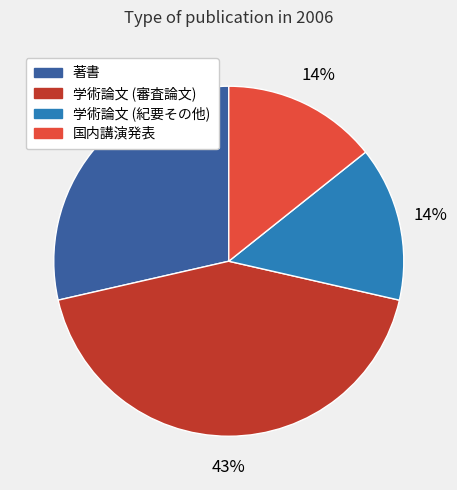

Do 著書 and 学術論文 (紀要その他) together represent more than half of the pie?

No